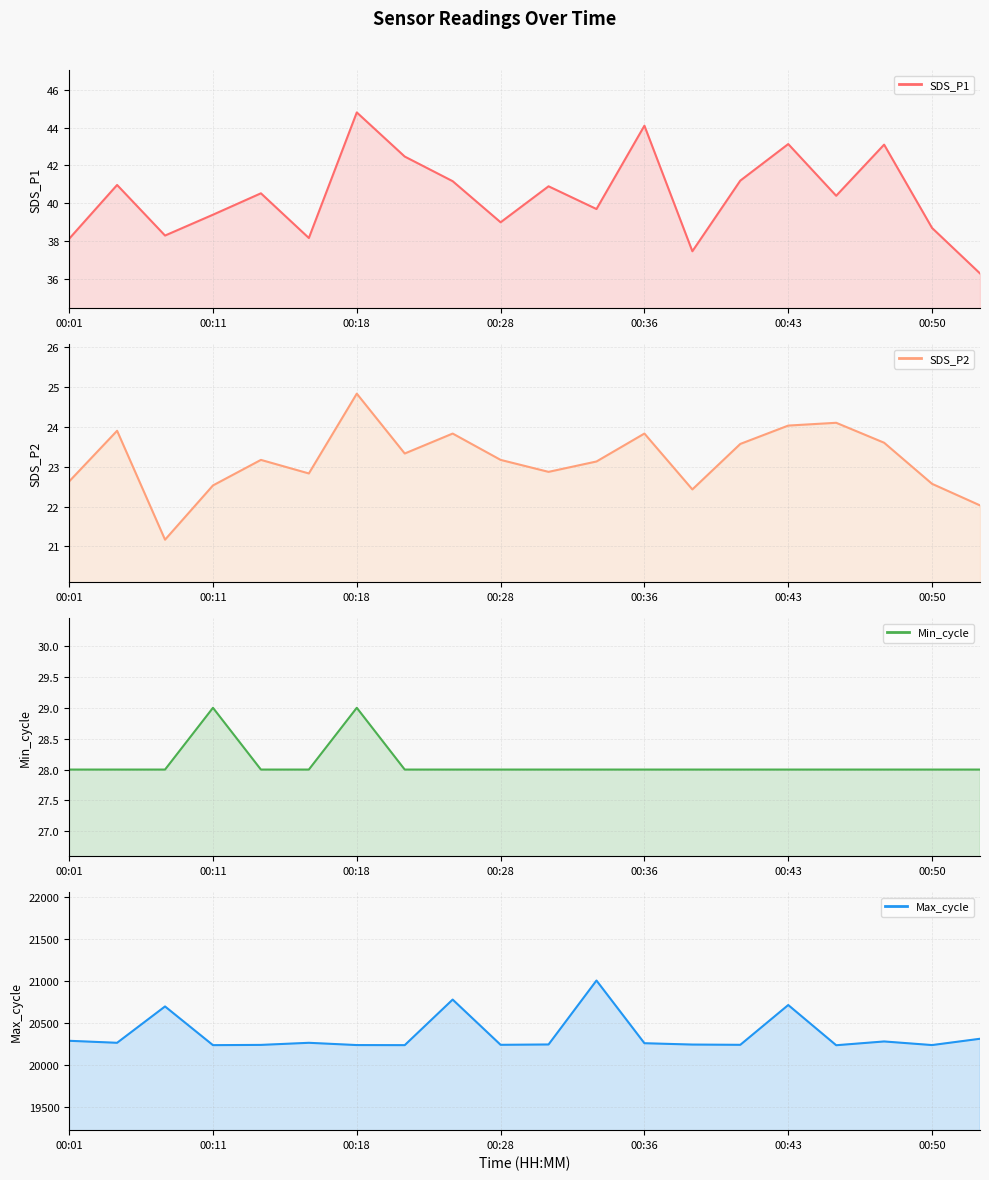

Is it true that Min_cycle equals 28.0 at 00:30?

True